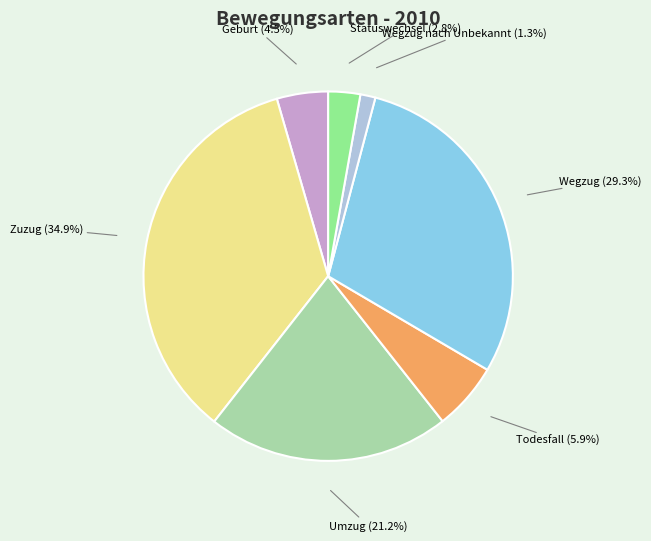

To the nearest percent, what portion does Zuzug represent?

35%